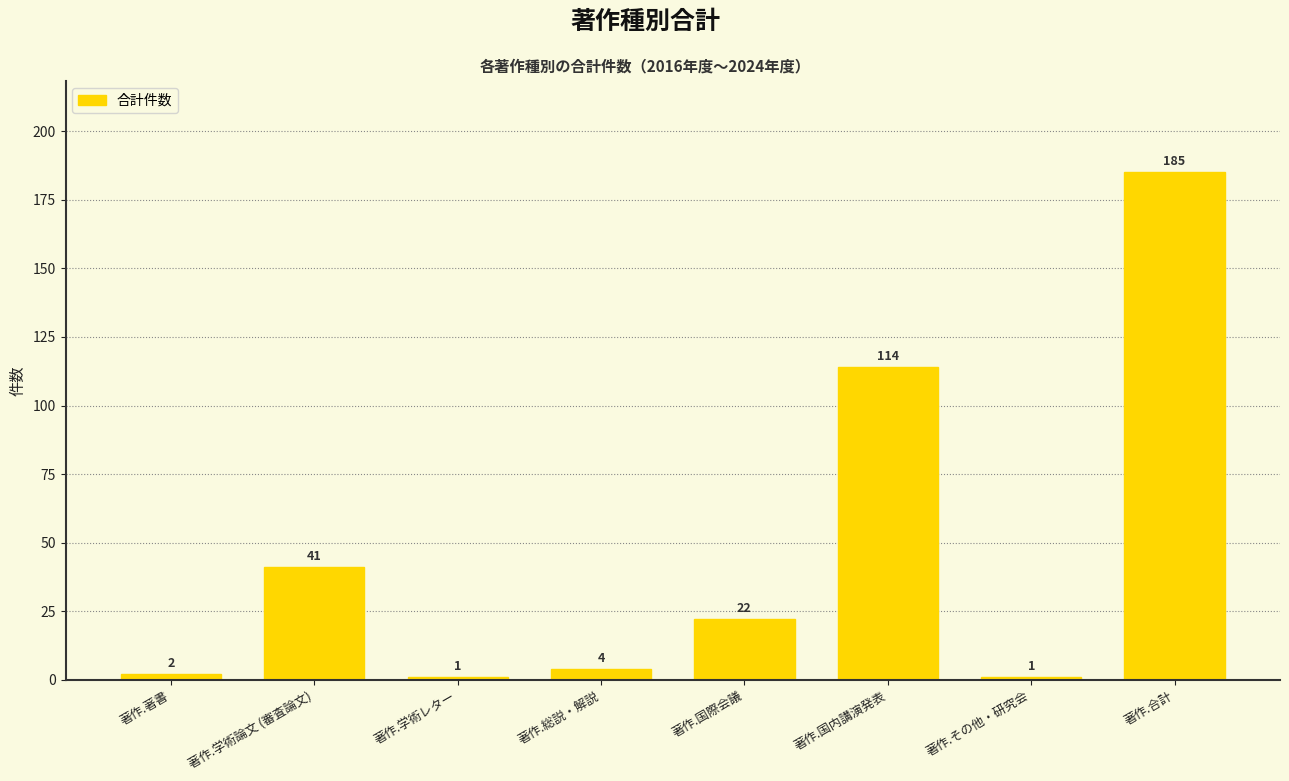

Reading left to right, what are all the values shown in this chart?

著作.著書=2	著作.学術論文 (審査論文)=41	著作.学術レター=1	著作.総説・解説=4	著作.国際会議=22	著作.国内講演発表=114	著作.その他・研究会=1	著作.合計=185